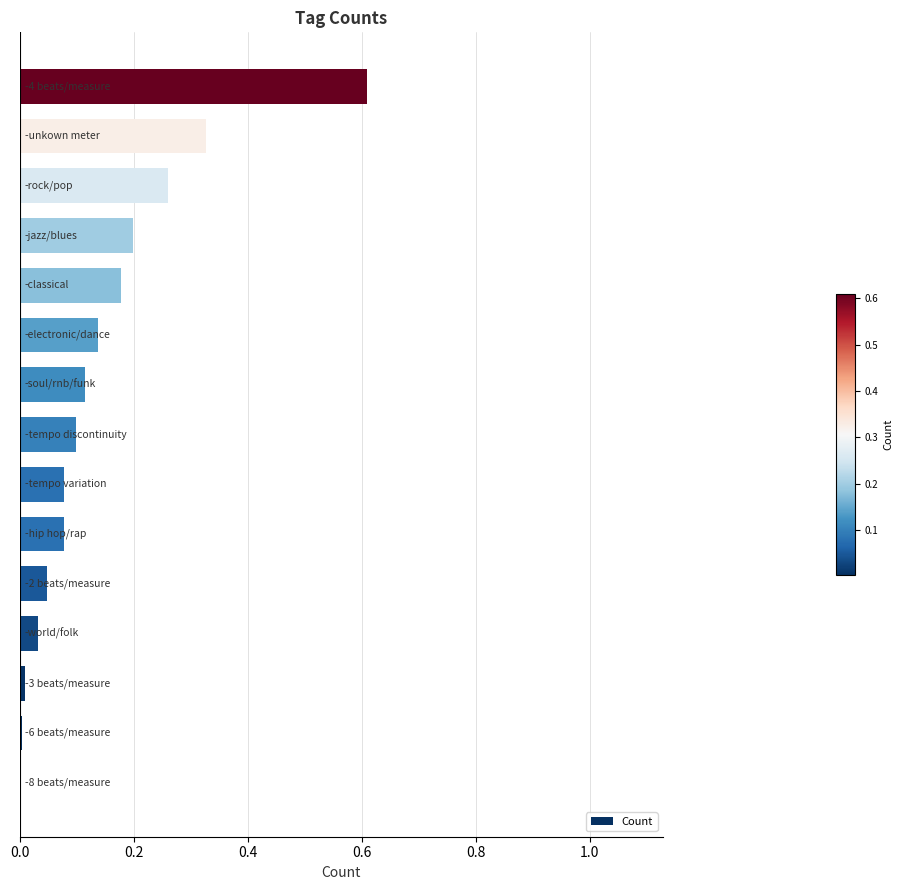

What is the sum of all values?

2.2